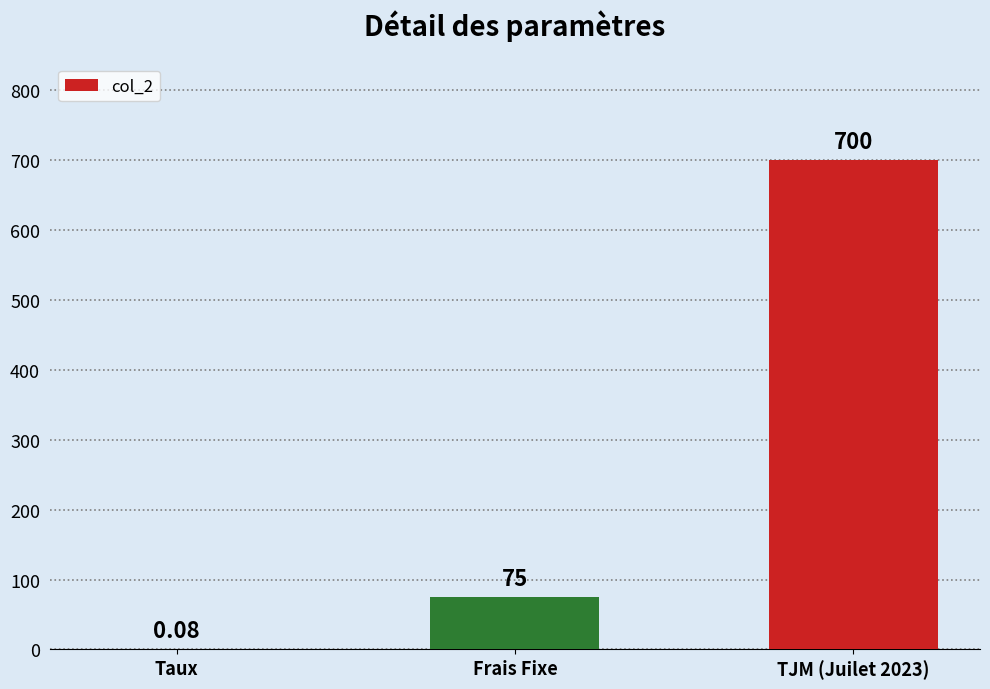

What is the difference between the values at TJM (Juilet 2023) and Frais Fixe?

625.0